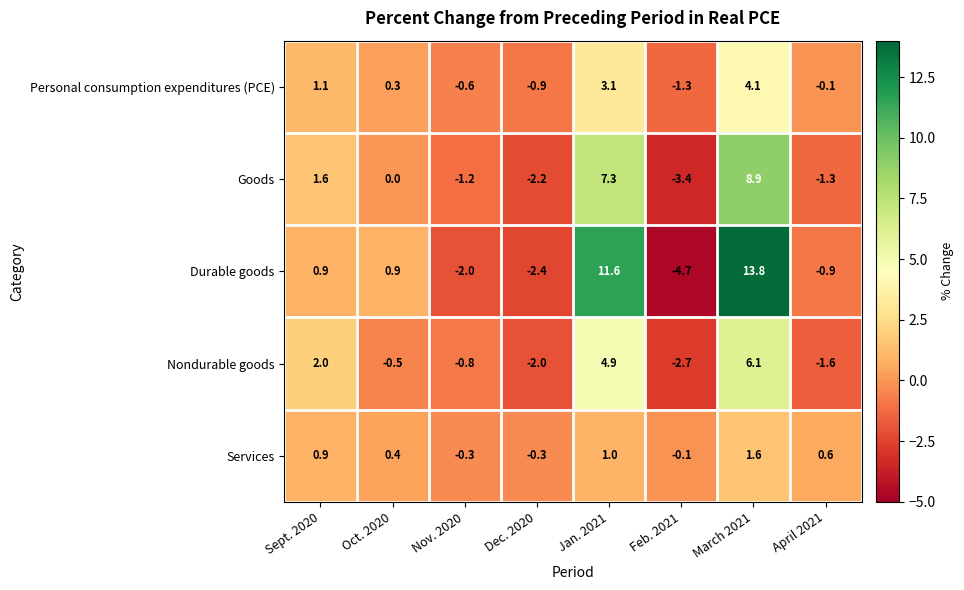

Rank the series by their maximum value, from highest to lowest.

Durable goods, Goods, Nondurable goods, Personal consumption expenditures (PCE), Services